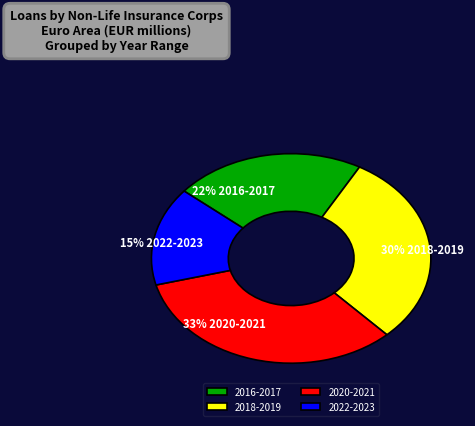

Rank the categories by value from highest to lowest.

2020-2021, 2018-2019, 2016-2017, 2022-2023